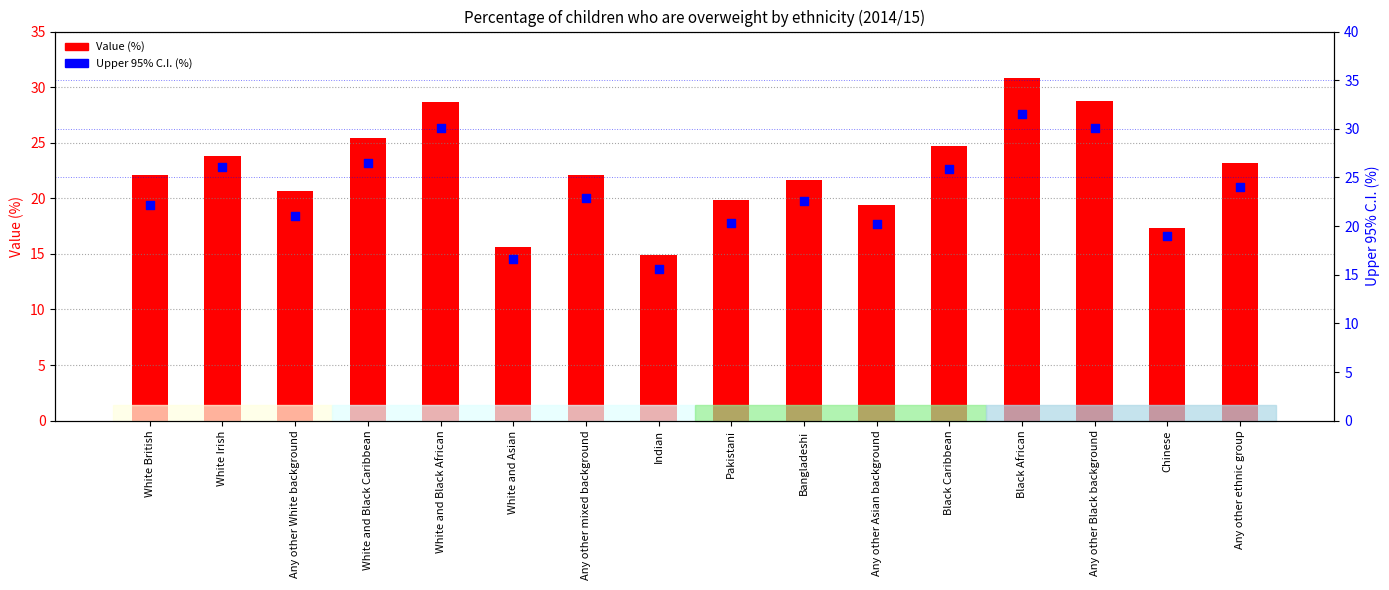

What is the total value across all series at White British?

44.2